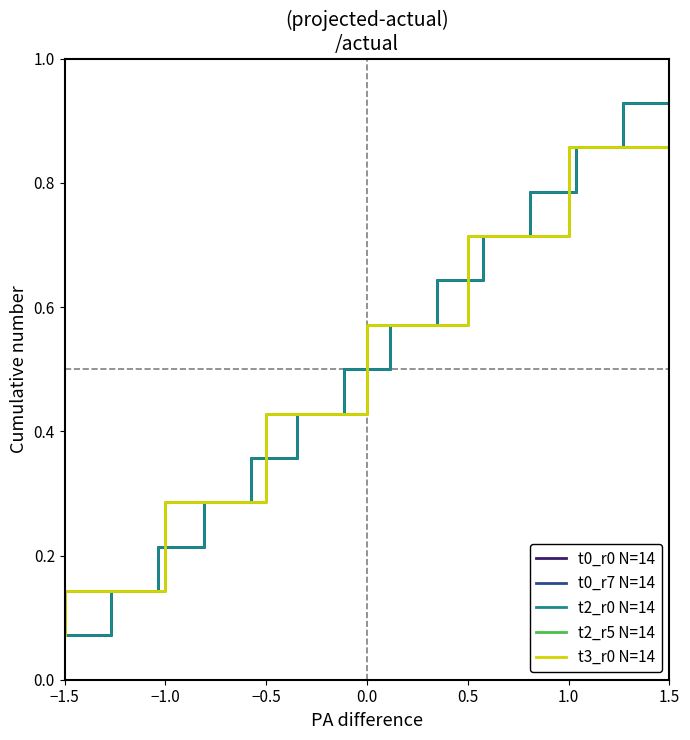

Reading left to right, extract all data points from this chart.

t0_r0 N=14: 0.1	0.1	0.2	0.3	0.4	0.4	0.5	0.6	0.6	0.7	0.8	0.9	0.9	1.0
t0_r7 N=14: 0.1	0.1	0.2	0.3	0.4	0.4	0.5	0.6	0.6	0.7	0.8	0.9	0.9	1.0
t2_r0 N=14: 0.1	0.1	0.2	0.3	0.4	0.4	0.5	0.6	0.6	0.7	0.8	0.9	0.9	1.0
t2_r5 N=14: 0.1	0.1	0.2	0.3	0.4	0.4	0.5	0.6	0.6	0.7	0.8	0.9	0.9	1.0
t3_r0 N=14: 0.1	0.1	0.2	0.3	0.4	0.4	0.5	0.6	0.6	0.7	0.8	0.9	0.9	1.0